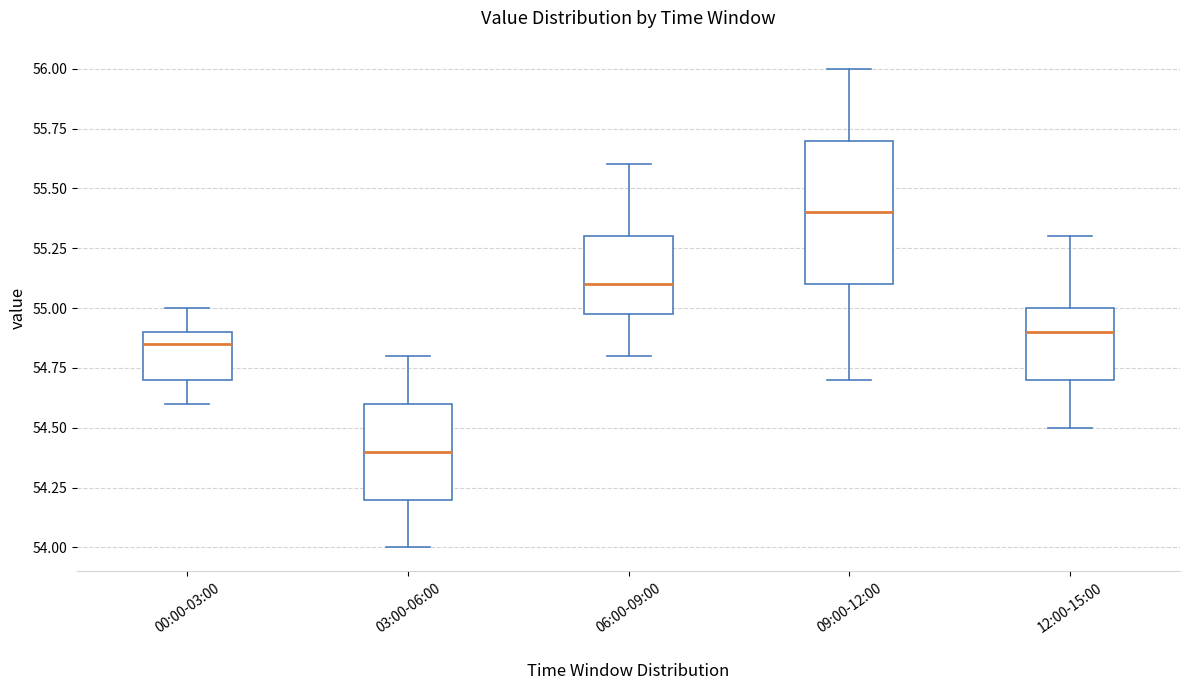

Which box's median line is the lowest?

03:00-06:00